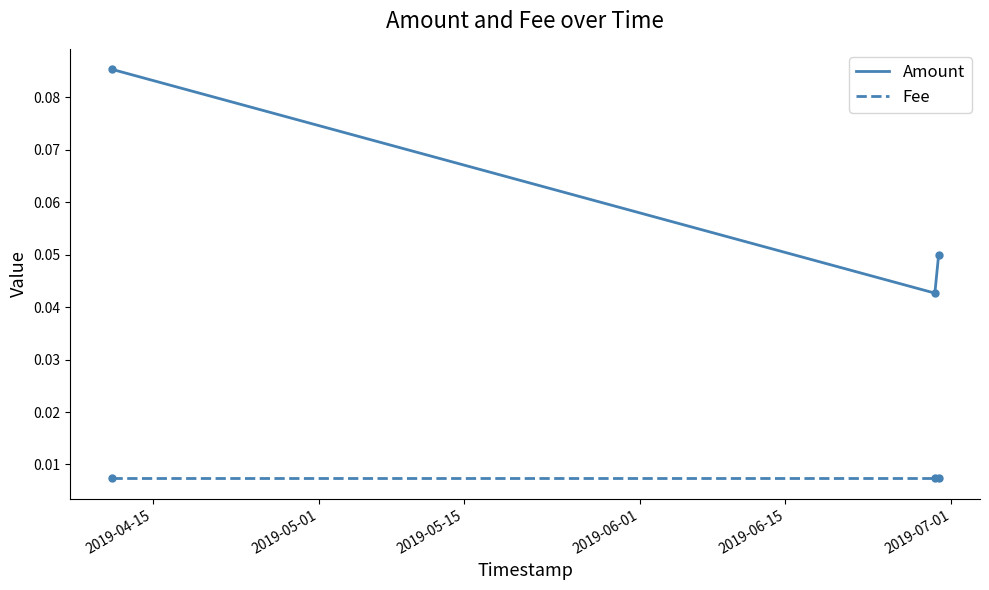

Which series has the widest spread of values?

Amount